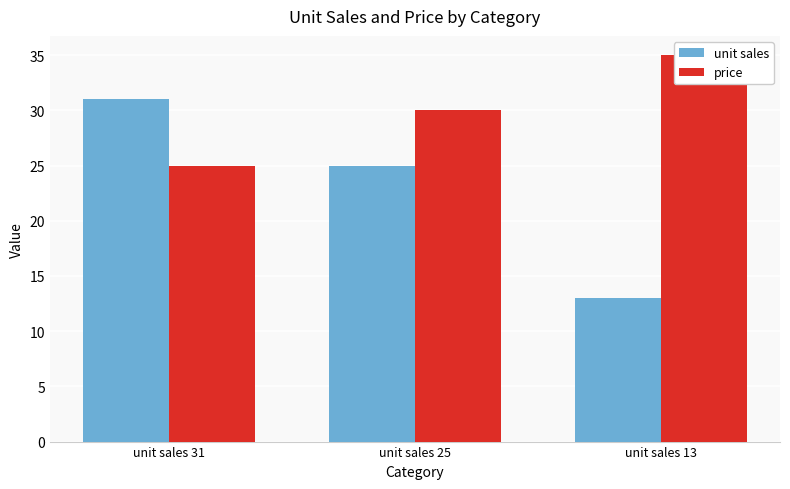

What is the value of the unit sales bar at the 3rd from the left?

13.0